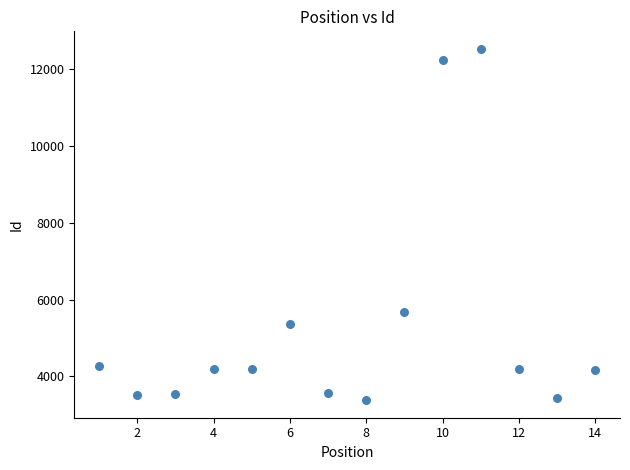

What Y value in the scatter plot is closest to 7951?

5666